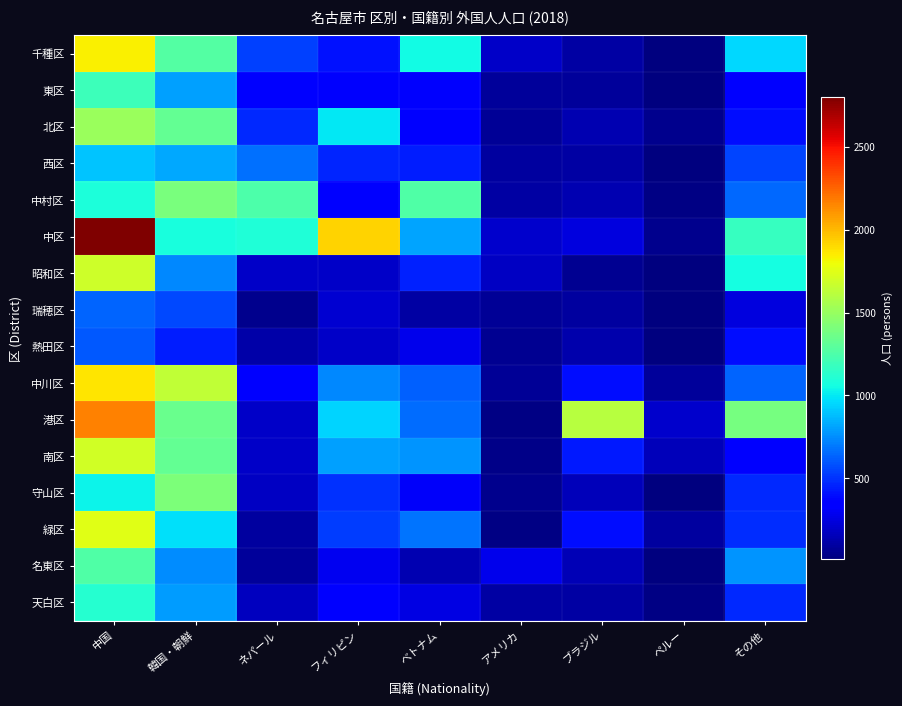

What is the total value across all series at アメリカ?

1652